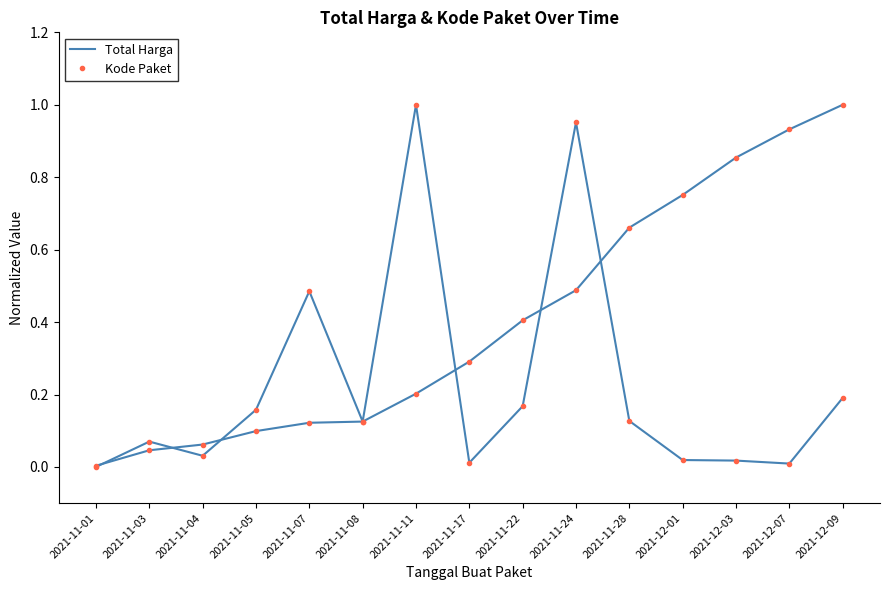

What is the difference between the maximum and minimum values in the Total Harga series?

1.0